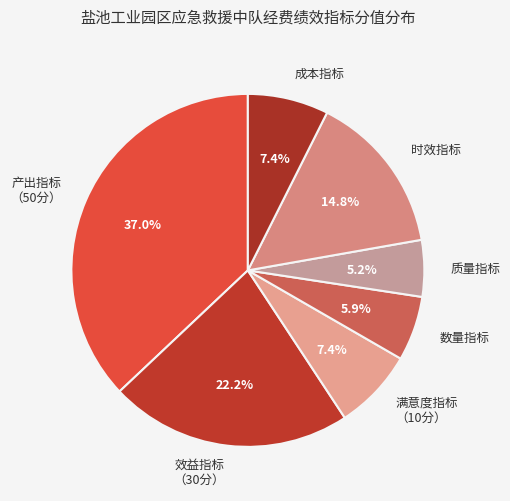

What percentage do 效益指标 （30分） and 成本指标 together represent?

29.6%